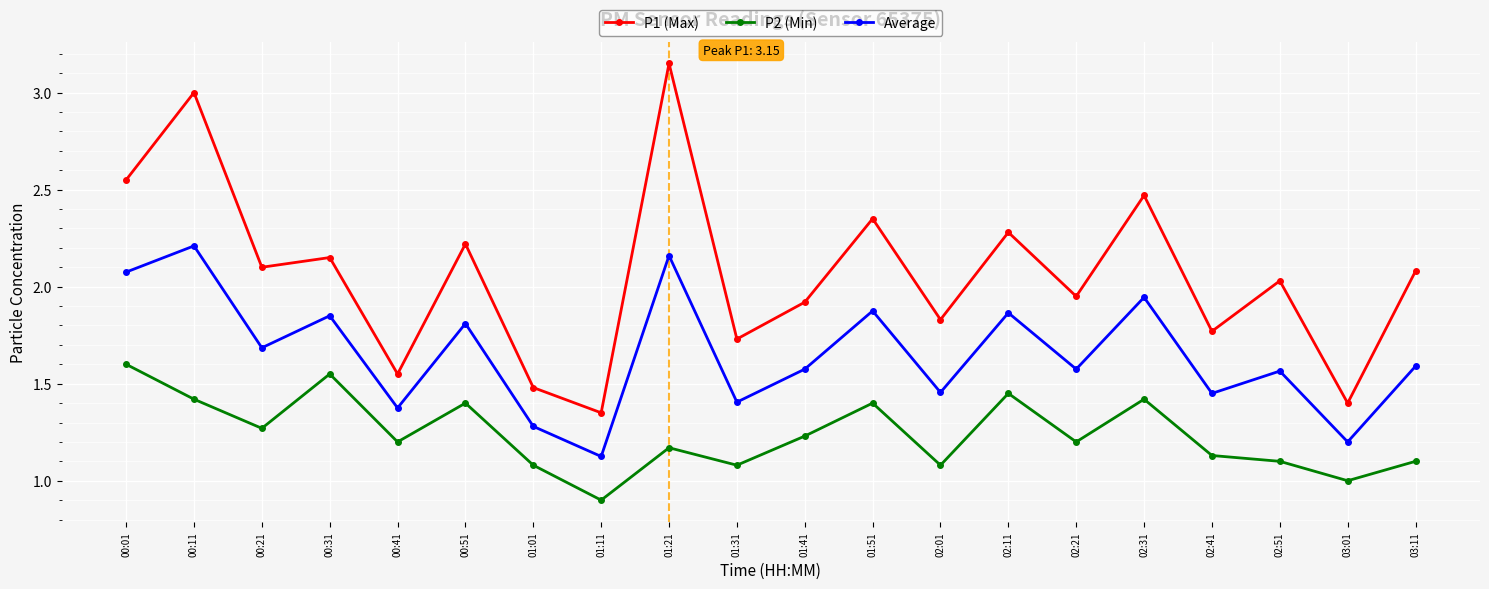

What is the label of the 13th point from the left?

02:01